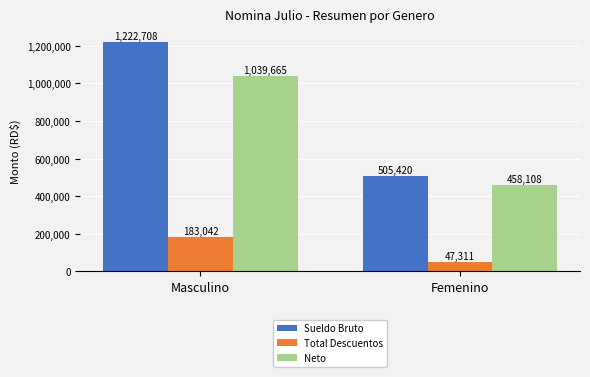

The value of Total Descuentos at Femenino is 47312.0. True or false?

True